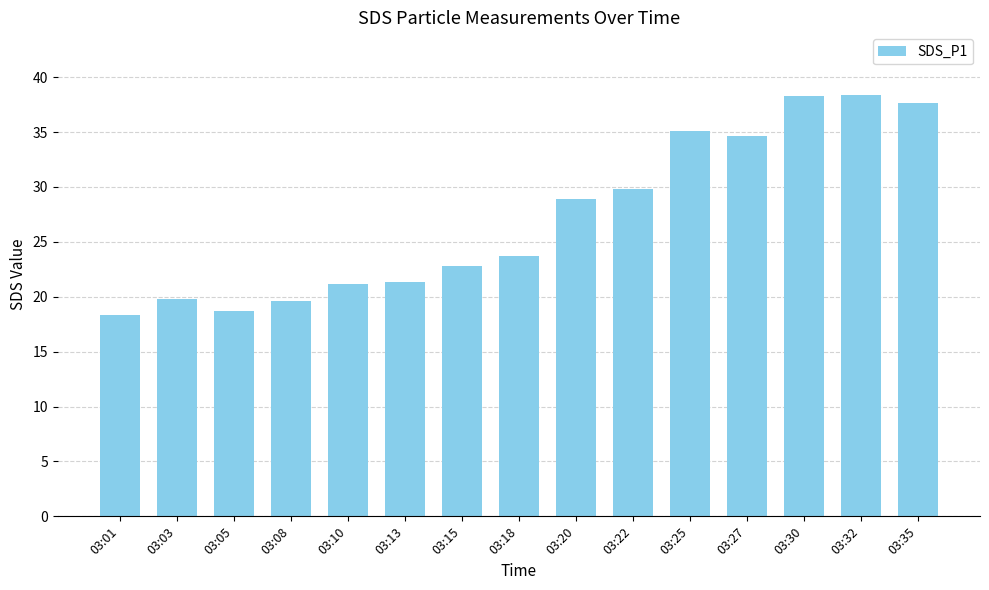

Is it true that the value at 03:32 is 17.9?

False